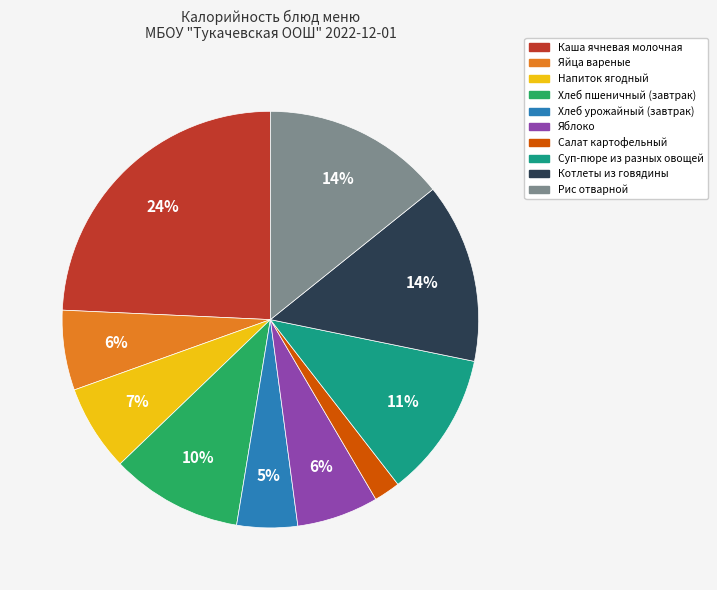

Which slice is the smallest?

Салат картофельный